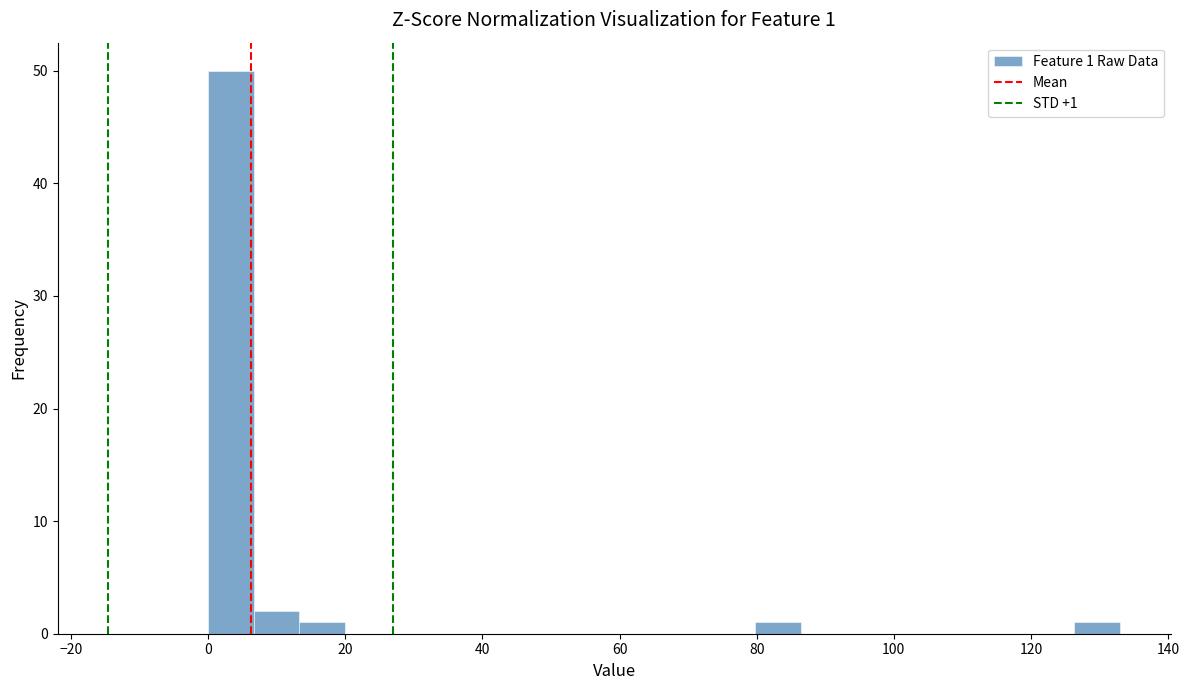

Read against the x-axis, roughly where is the centre of the tallest bar?

4